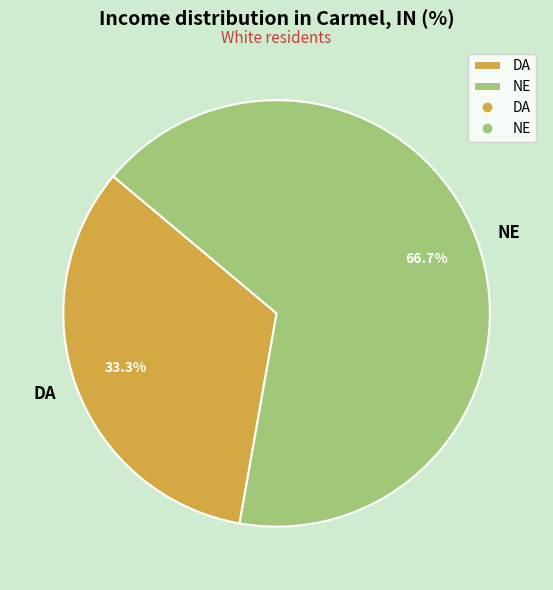

What is the largest slice in the pie chart?

NE